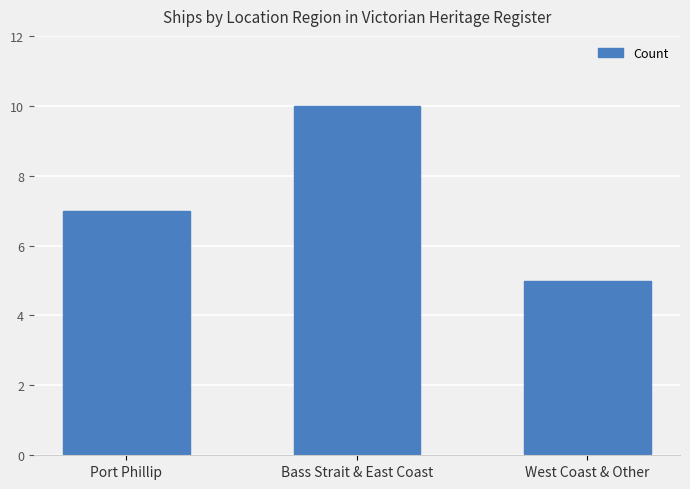

List the labels in order of value, largest first.

Bass Strait & East Coast, Port Phillip, West Coast & Other